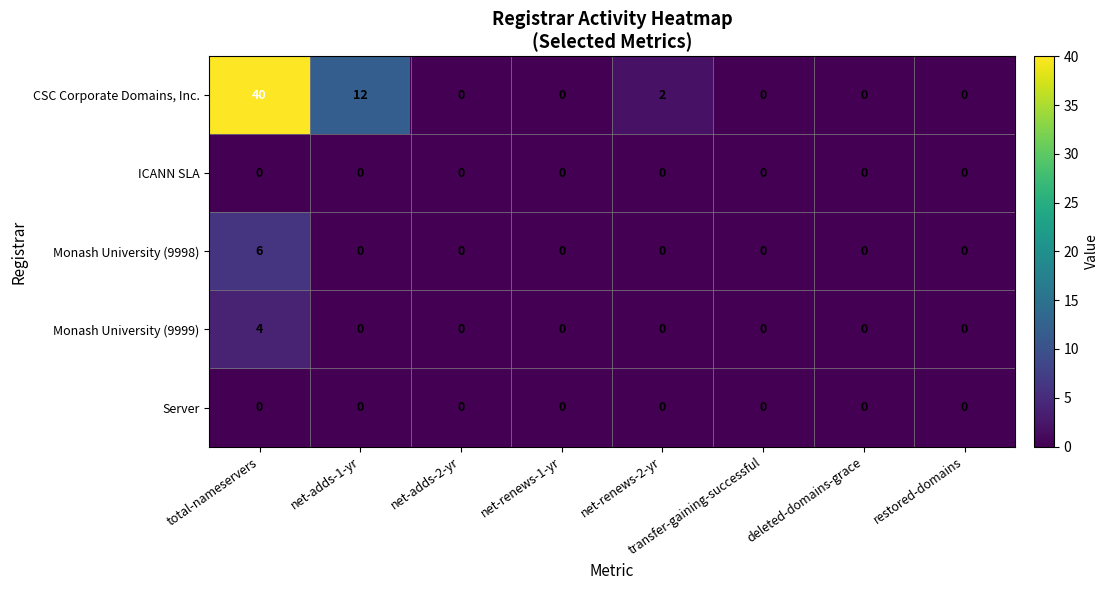

The value of Monash University (9998) at net-adds-1-yr is 0. True or false?

True